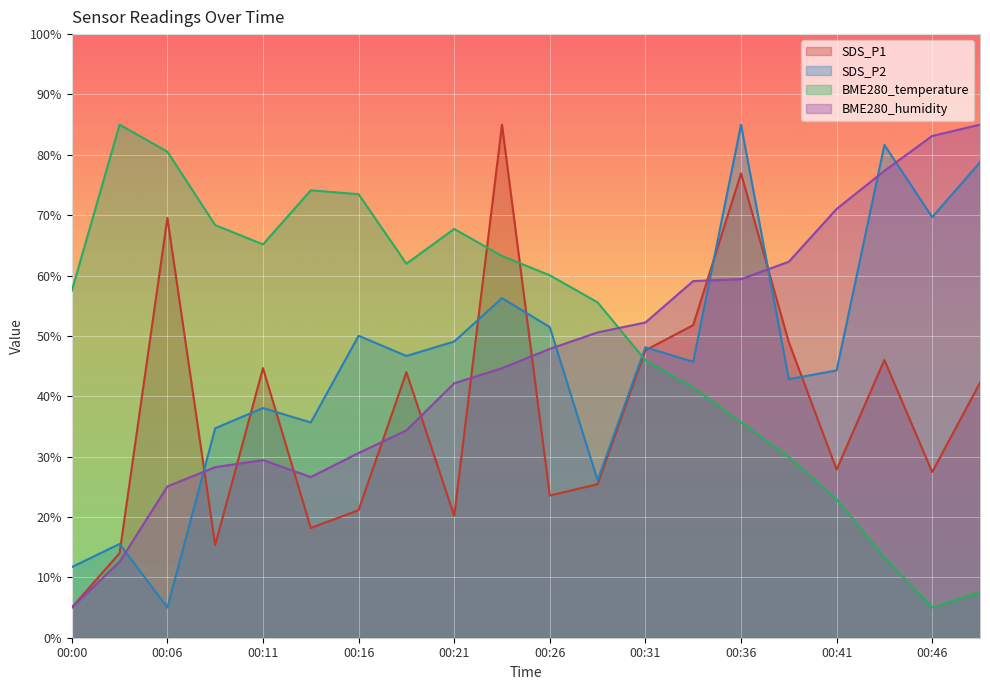

Which has a higher value, 00:46 or 00:36?

00:36